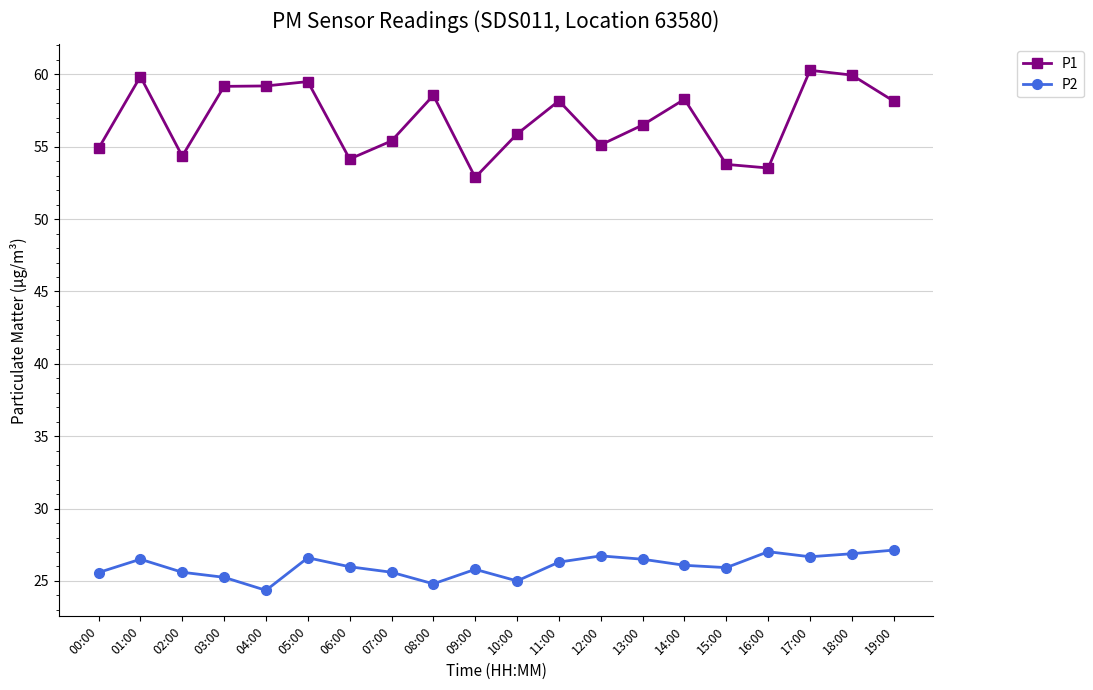

What is the minimum value for P2?

24.4